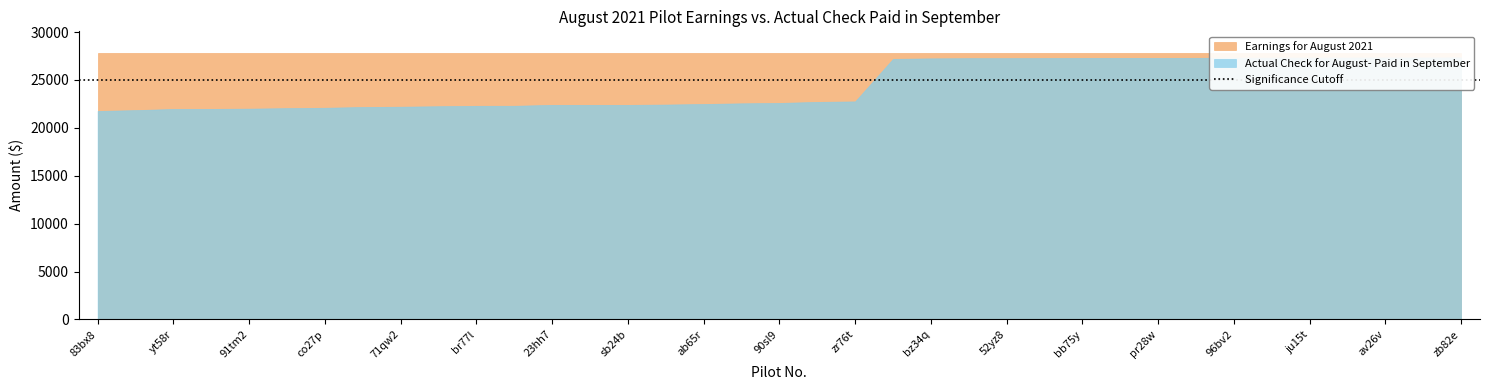

The value of Actual Check for August- Paid in September at 96bv2 is 38611.3. True or false?

False